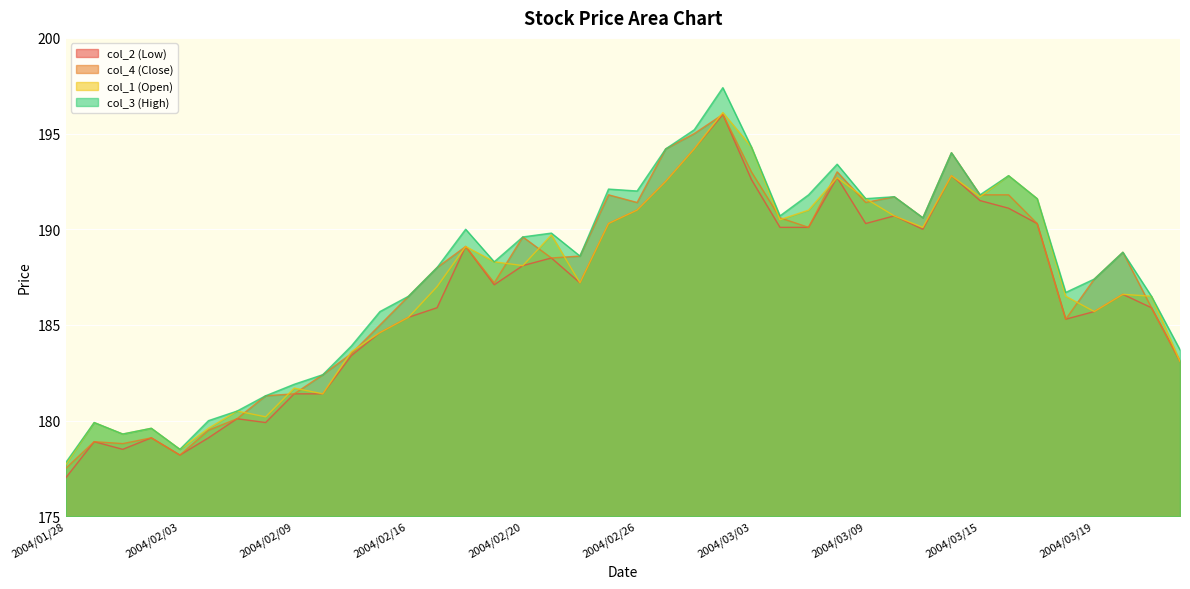

What is the difference between the maximum and minimum values in the col_1 (Open) series?

18.4